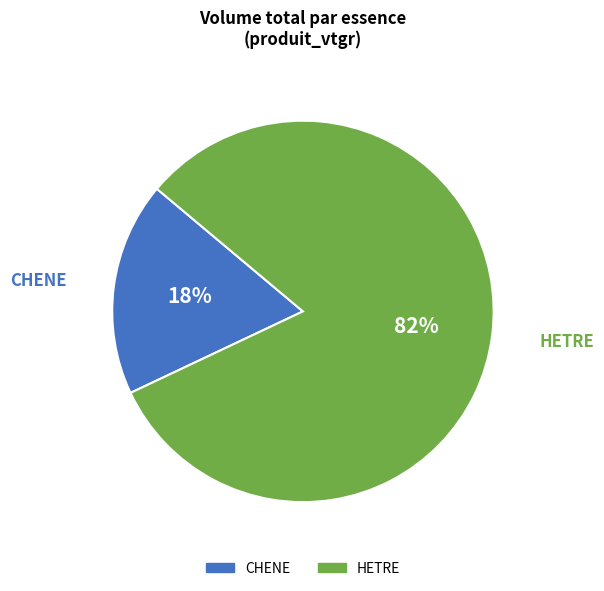

Combined, do CHENE and HETRE account for over 50%?

Yes